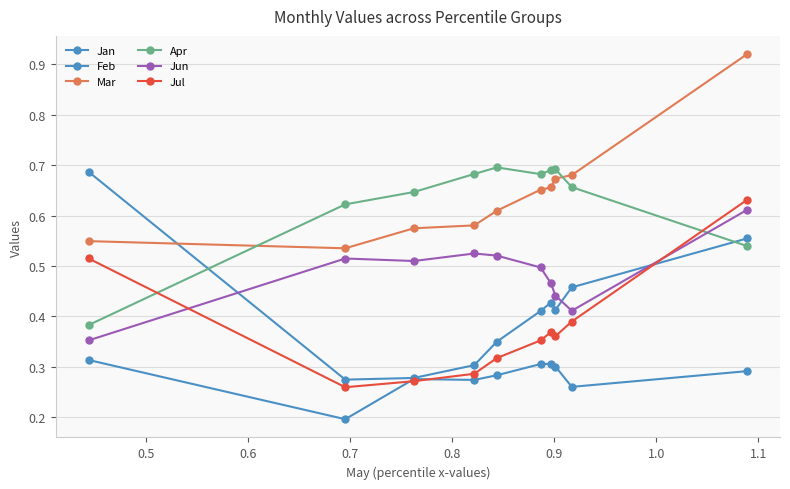

Which series has the largest total across all categories?

Mar